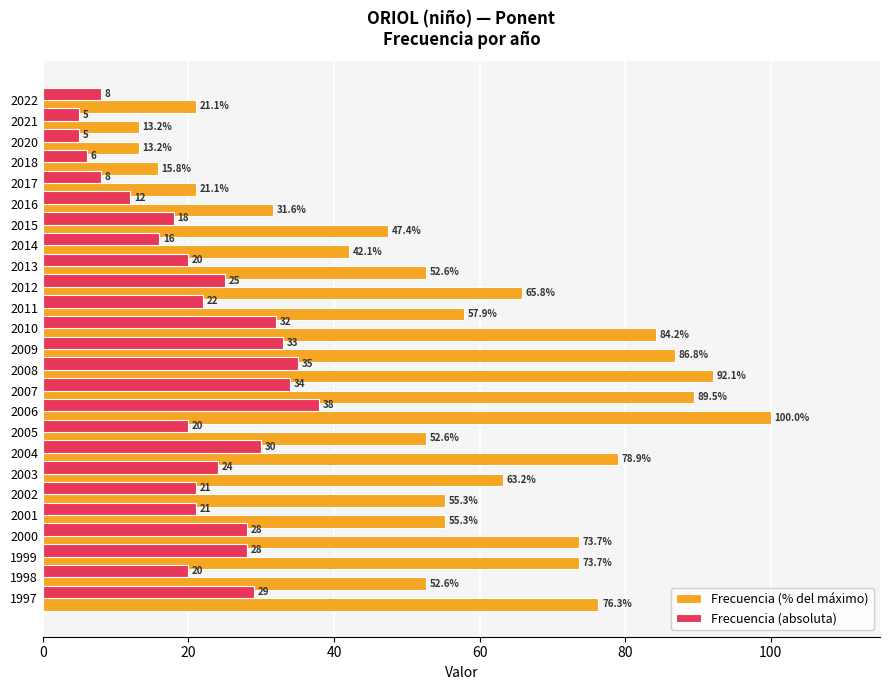

What are all the series names shown in the legend?

Frecuencia (% del máximo), Frecuencia (absoluta)